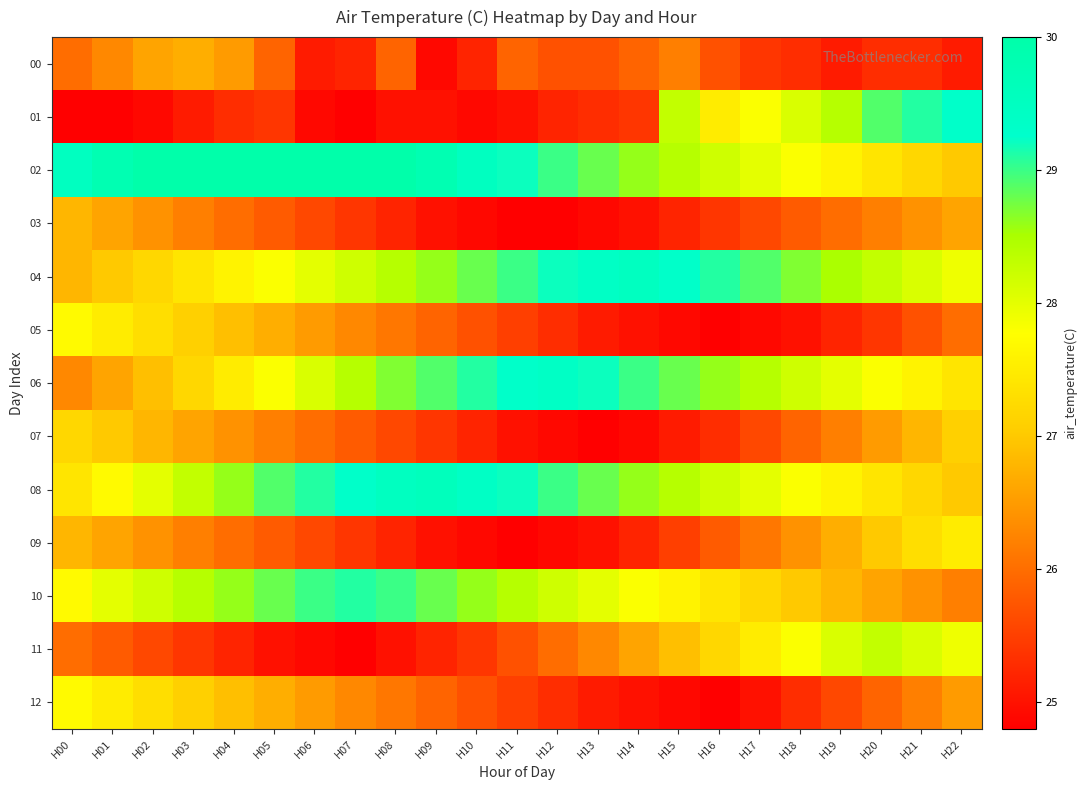

Reading right to left, what are all the values shown in this chart?

00: H22=25.1	H21=25.3	H20=25.3	H19=25.1	H18=25.3	H17=25.4	H16=25.7	H15=26.2	H14=25.9	H13=25.7	H12=25.7	H11=25.9	H10=25.2	H09=24.9	H08=25.9	H07=25.2	H06=25.1	H05=25.9	H04=26.5	H03=26.7	H02=26.6	H01=26.3	H00=26.0
01: H22=29.3	H21=29.1	H20=28.9	H19=28.4	H18=28.1	H17=27.8	H16=27.5	H15=28.3	H14=25.4	H13=25.3	H12=25.2	H11=25.0	H10=24.9	H09=25.0	H08=25.0	H07=24.8	H06=24.9	H05=25.4	H04=25.3	H03=25.1	H02=24.9	H01=24.8	H00=24.8
02: H22=27.0	H21=27.2	H20=27.4	H19=27.6	H18=27.8	H17=28.0	H16=28.2	H15=28.4	H14=28.6	H13=28.8	H12=29.0	H11=29.2	H10=29.5	H09=29.8	H08=30.1	H07=30.4	H06=30.7	H05=30.6	H04=30.5	H03=30.4	H02=30.1	H01=29.8	H00=29.5
03: H22=26.6	H21=26.4	H20=26.2	H19=26.0	H18=25.8	H17=25.6	H16=25.4	H15=25.2	H14=25.0	H13=24.9	H12=24.8	H11=24.8	H10=24.9	H09=25.0	H08=25.2	H07=25.4	H06=25.6	H05=25.8	H04=26.0	H03=26.2	H02=26.4	H01=26.6	H00=26.8
04: H22=27.9	H21=28.1	H20=28.3	H19=28.5	H18=28.7	H17=28.9	H16=29.1	H15=29.3	H14=29.5	H13=29.4	H12=29.2	H11=29.0	H10=28.8	H09=28.6	H08=28.4	H07=28.2	H06=28.0	H05=27.8	H04=27.6	H03=27.4	H02=27.2	H01=27.0	H00=26.8
05: H22=26.0	H21=25.7	H20=25.4	H19=25.2	H18=25.0	H17=24.9	H16=24.8	H15=24.9	H14=25.0	H13=25.1	H12=25.3	H11=25.5	H10=25.7	H09=25.9	H08=26.1	H07=26.3	H06=26.5	H05=26.7	H04=26.9	H03=27.1	H02=27.3	H01=27.5	H00=27.7
06: H22=27.4	H21=27.6	H20=27.8	H19=28.0	H18=28.2	H17=28.4	H16=28.6	H15=28.8	H14=29.0	H13=29.2	H12=29.4	H11=29.3	H10=29.1	H09=28.9	H08=28.7	H07=28.4	H06=28.1	H05=27.8	H04=27.5	H03=27.2	H02=26.9	H01=26.6	H00=26.3
07: H22=27.1	H21=26.8	H20=26.5	H19=26.2	H18=25.9	H17=25.6	H16=25.3	H15=25.1	H14=24.9	H13=24.8	H12=24.9	H11=25.0	H10=25.2	H09=25.4	H08=25.6	H07=25.8	H06=26.0	H05=26.2	H04=26.4	H03=26.6	H02=26.8	H01=27.0	H00=27.2
08: H22=27.0	H21=27.2	H20=27.4	H19=27.6	H18=27.8	H17=28.0	H16=28.2	H15=28.4	H14=28.6	H13=28.8	H12=29.0	H11=29.2	H10=29.4	H09=29.6	H08=29.5	H07=29.3	H06=29.1	H05=28.9	H04=28.6	H03=28.3	H02=28.0	H01=27.7	H00=27.4
09: H22=27.5	H21=27.3	H20=27.0	H19=26.7	H18=26.4	H17=26.1	H16=25.8	H15=25.5	H14=25.2	H13=25.0	H12=24.9	H11=24.8	H10=24.9	H09=25.0	H08=25.2	H07=25.4	H06=25.6	H05=25.8	H04=26.0	H03=26.2	H02=26.4	H01=26.6	H00=26.8
10: H22=26.2	H21=26.4	H20=26.6	H19=26.8	H18=27.0	H17=27.2	H16=27.4	H15=27.6	H14=27.8	H13=28.0	H12=28.2	H11=28.4	H10=28.6	H09=28.8	H08=29.0	H07=29.1	H06=29.0	H05=28.8	H04=28.6	H03=28.4	H02=28.2	H01=28.0	H00=27.7
11: H22=27.9	H21=28.1	H20=28.3	H19=28.1	H18=27.8	H17=27.5	H16=27.2	H15=26.9	H14=26.6	H13=26.3	H12=26.0	H11=25.7	H10=25.4	H09=25.2	H08=25.0	H07=24.8	H06=24.9	H05=25.0	H04=25.2	H03=25.4	H02=25.6	H01=25.8	H00=26.0
12: H22=26.5	H21=26.2	H20=25.9	H19=25.6	H18=25.3	H17=25.0	H16=24.8	H15=24.9	H14=25.0	H13=25.1	H12=25.3	H11=25.5	H10=25.7	H09=25.9	H08=26.1	H07=26.3	H06=26.5	H05=26.7	H04=26.9	H03=27.1	H02=27.3	H01=27.5	H00=27.7